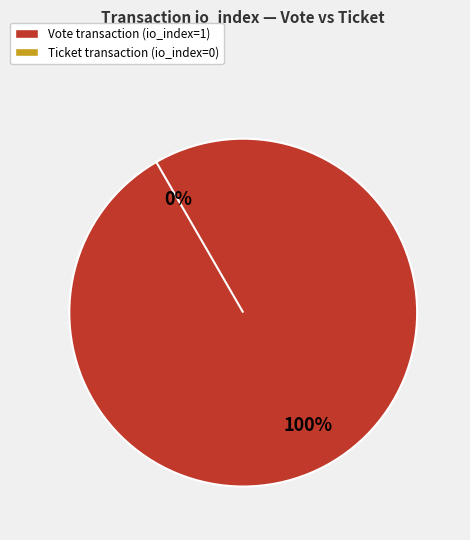

True or false: Ticket (tx_type) accounts for 0% of the total.

True